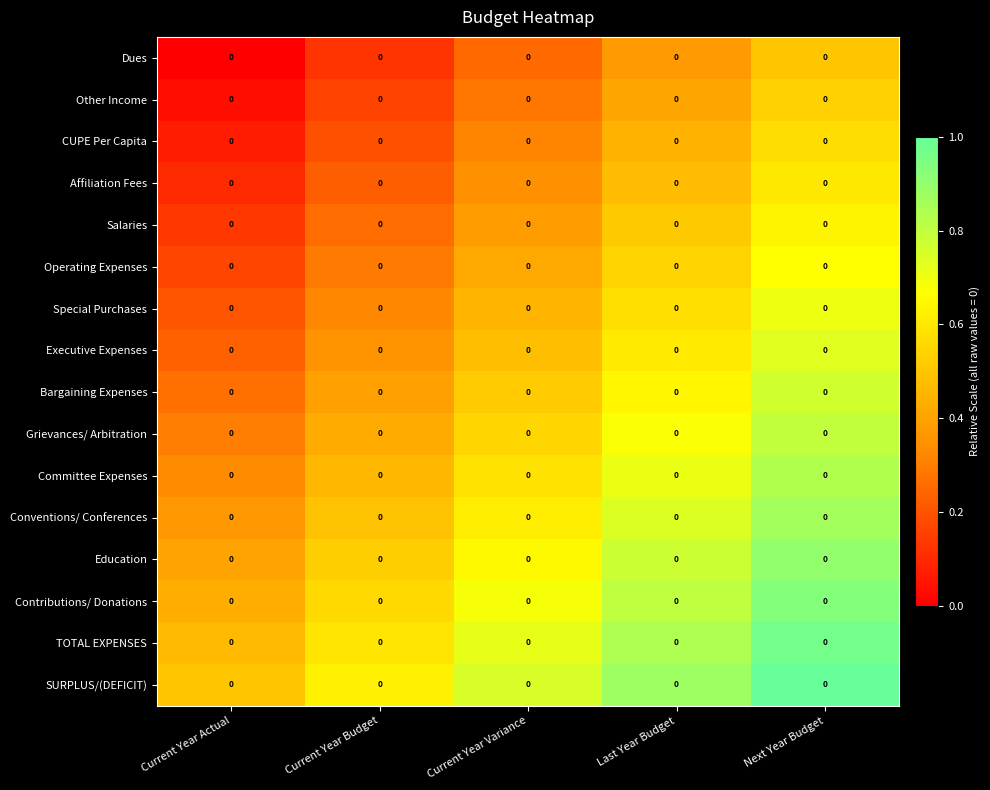

How many categories are shown in the chart?

5